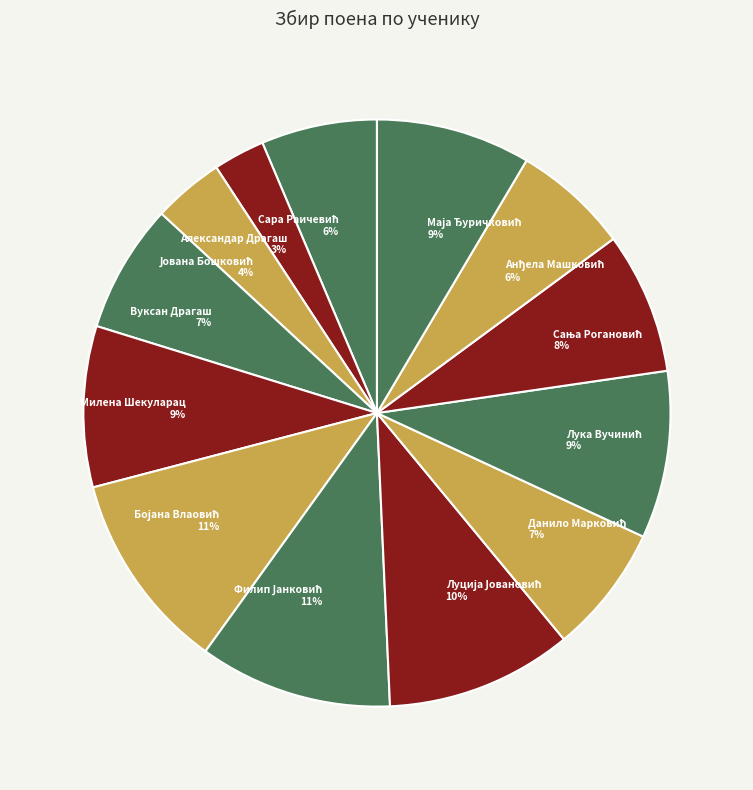

What percentage is the Вуксан Драгаш slice, to the nearest percent?

7%